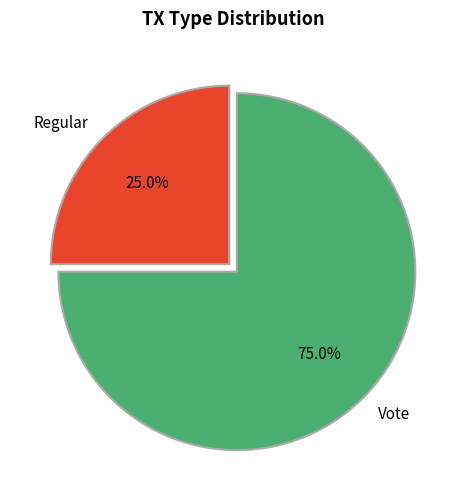

To the nearest percent, what portion does Vote represent?

75%